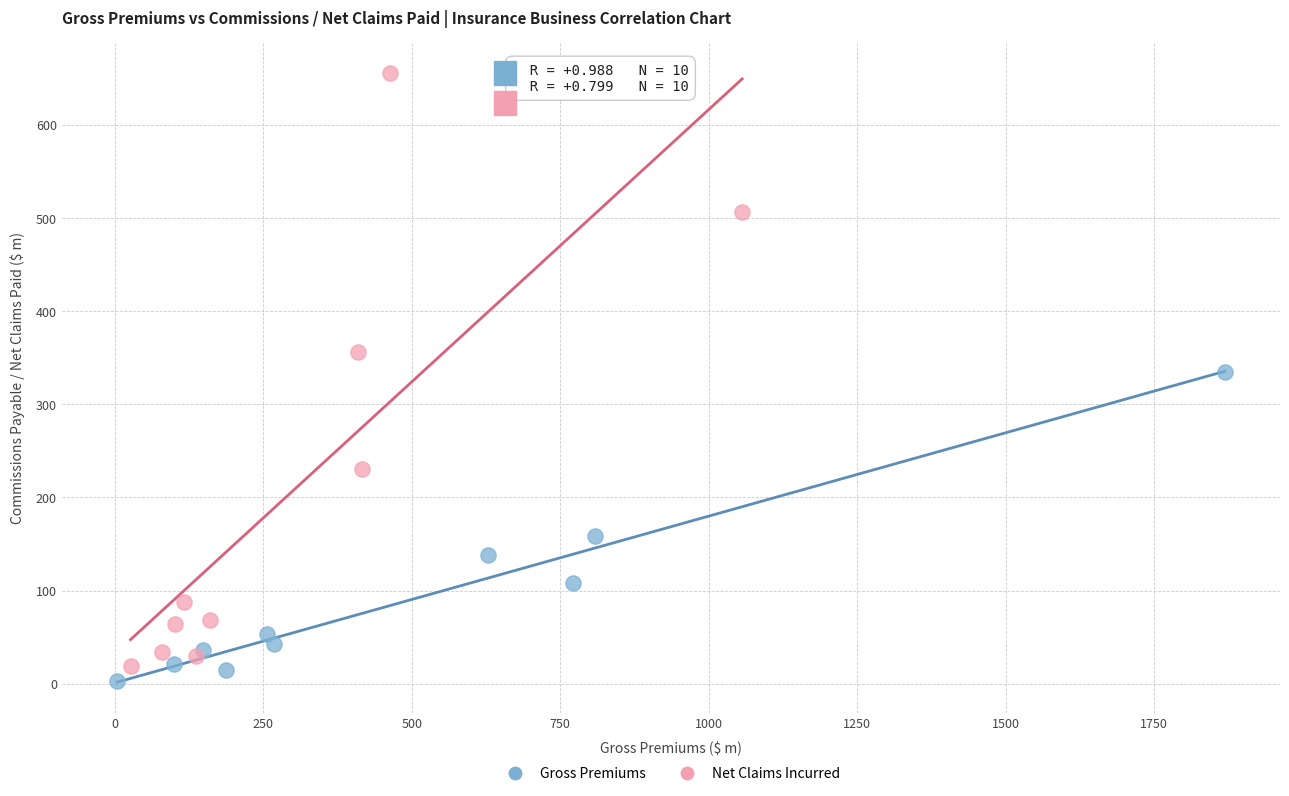

What are all the series names shown in the legend?

Gross Premiums, Net Claims Incurred